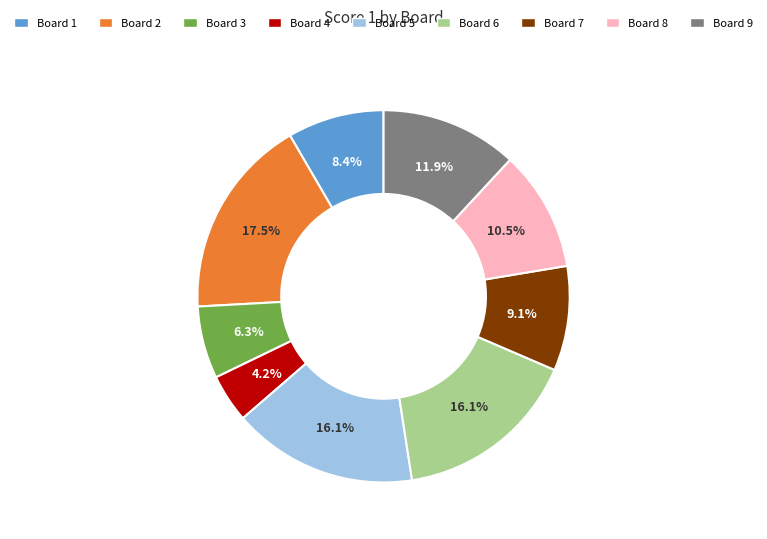

Is there a majority slice in this chart?

No